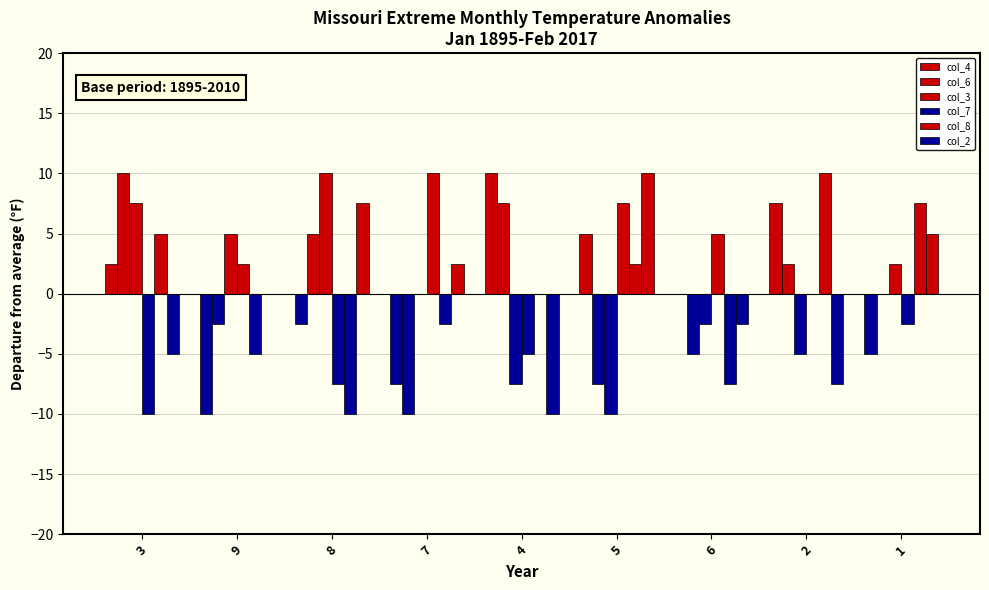

The value of col_4 at 4 is 10.0. True or false?

True